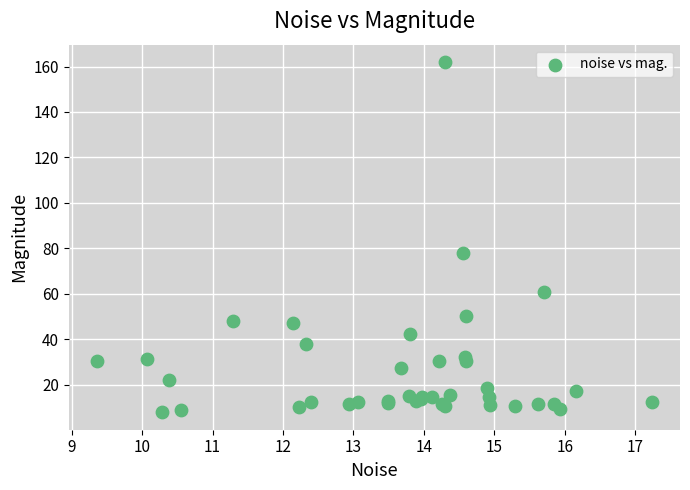

What Y value in the scatter plot is closest to 84?

78.1